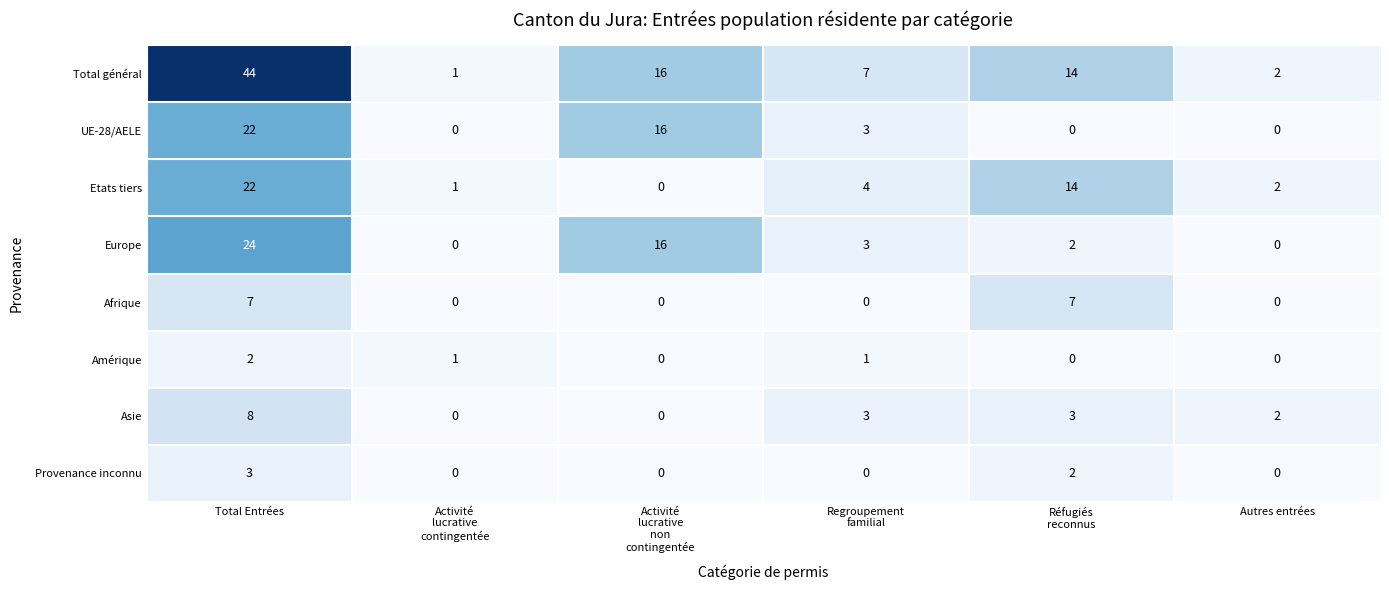

How many positive values does the Etats tiers series have?

5